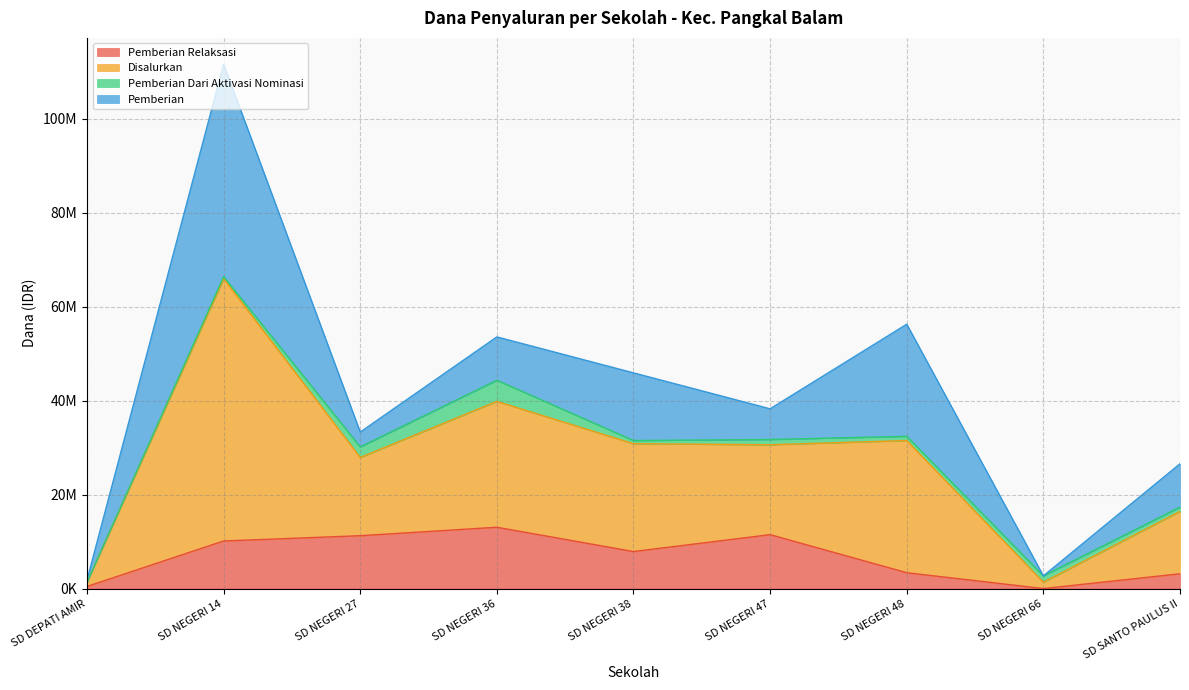

What is the average value of the Pemberian Dari Aktivasi Nominasi series?

1350000